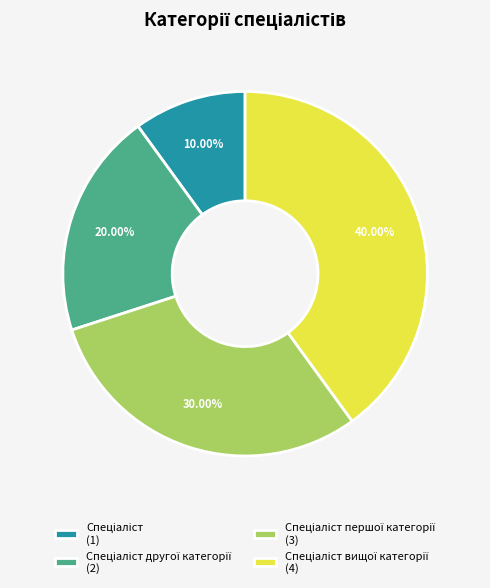

Is there any slice that represents more than half of the pie?

No